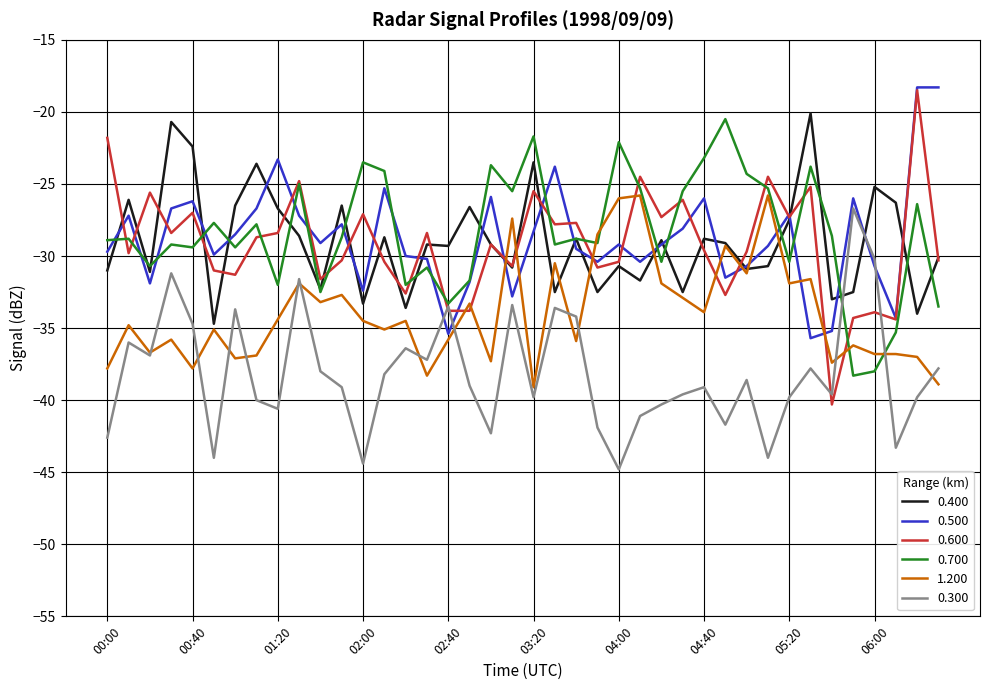

True or false: 0.300 and 0.500 intersect in this chart.

True